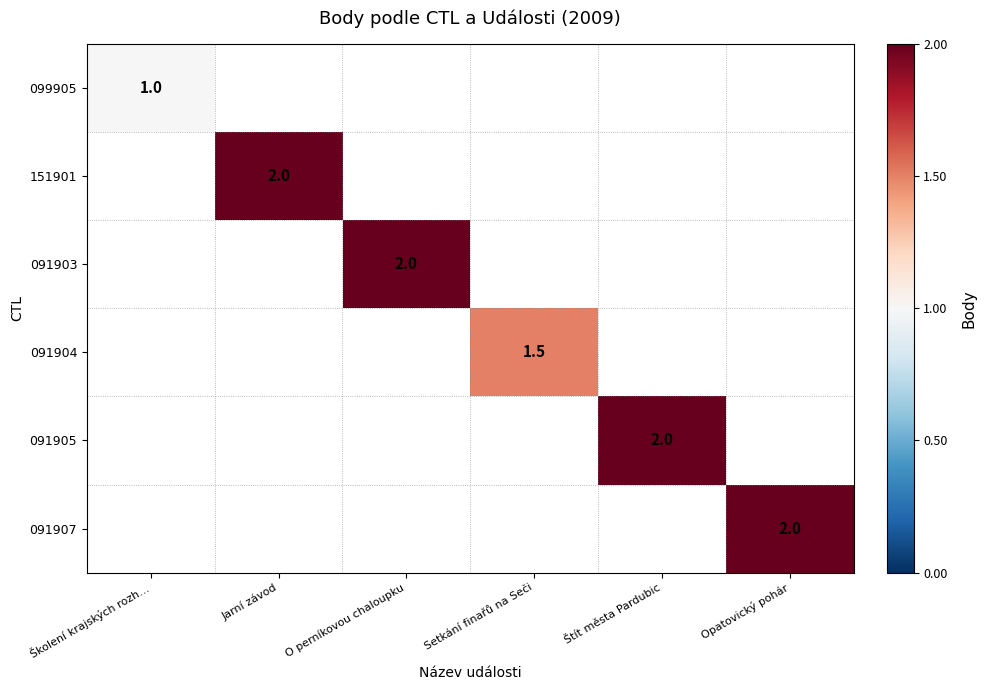

The value of 151901 at Jarní závod is 2.0. True or false?

True